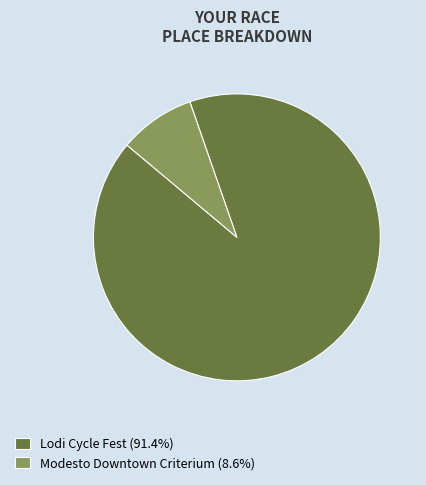

Does Modesto Downtown Criterium account for over 50% of the chart?

No